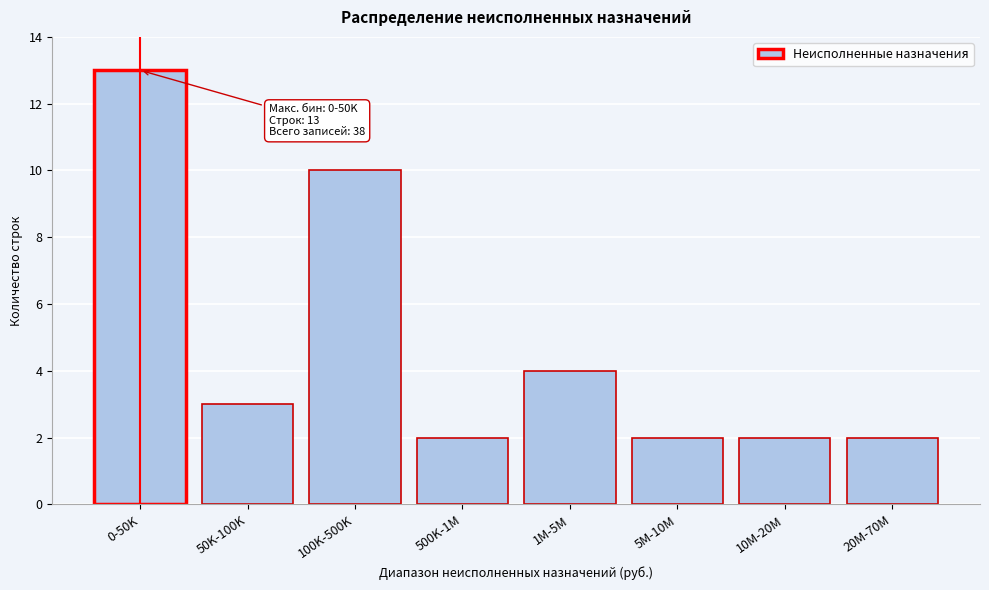

Reading left to right, transcribe all the data shown in this chart.

13	3	10	2	4	2	2	2